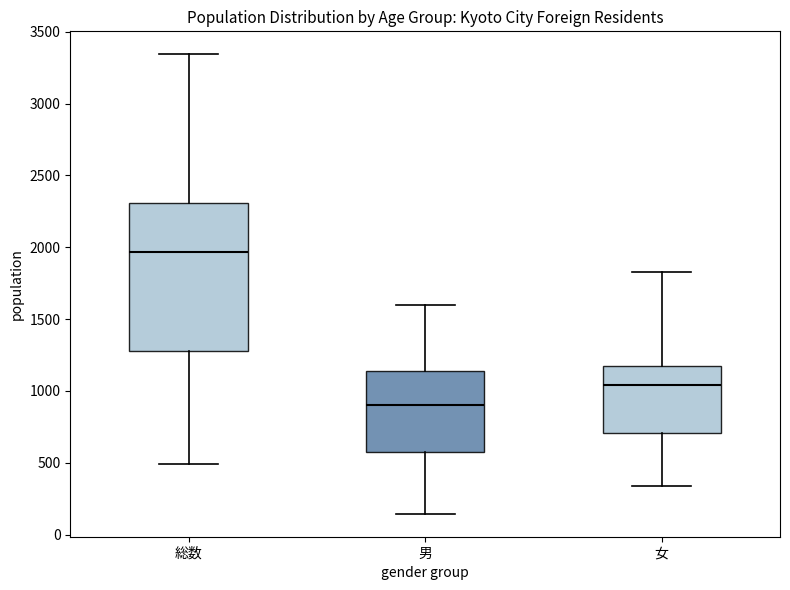

Reading left to right, transcribe this box plot: for each box, give where its median line is, the range the box spans, and where its two whiskers end, as read against the y-axis. The values are not printed on the chart, so give them approximately, as read against the axis.

総数: median 1950, box 1300 to 2300, whiskers 500 to 3350
男: median 900, box 550 to 1150, whiskers 150 to 1600
女: median 1050, box 700 to 1150, whiskers 350 to 1850